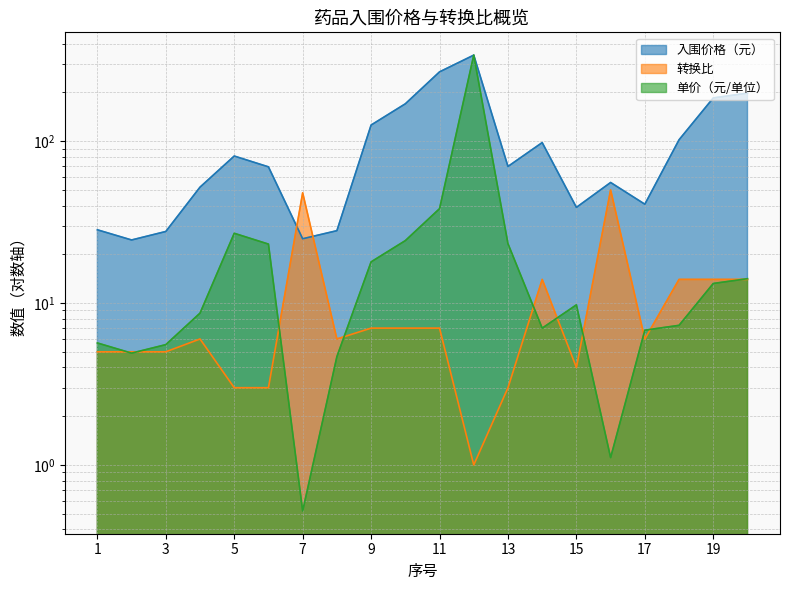

Which series ends up on top after the final intersection of 转换比 and 单价（元/单位）?

单价（元/单位）